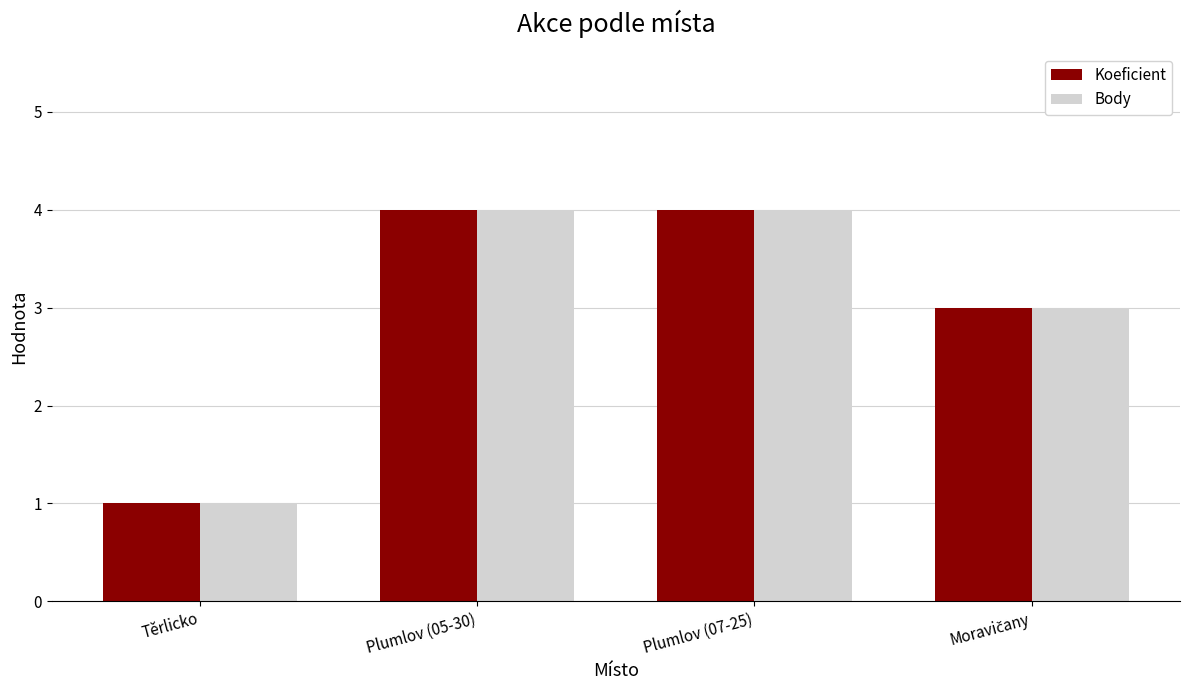

What is the highest value of the Body series?

4